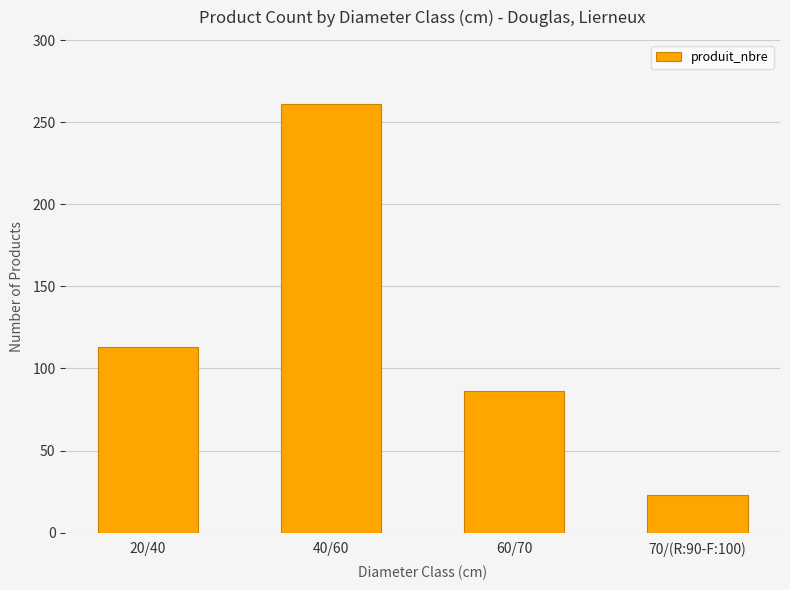

How many values are between 86 and 261?

3